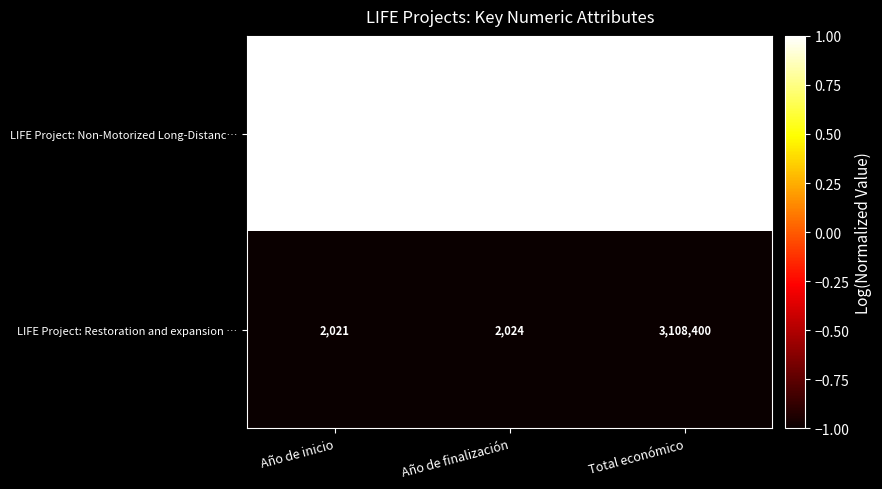

What is the sum of the LIFE Project: Non-Motorized Long-Distanc… values at Total económico and Año de finalización?

3474241